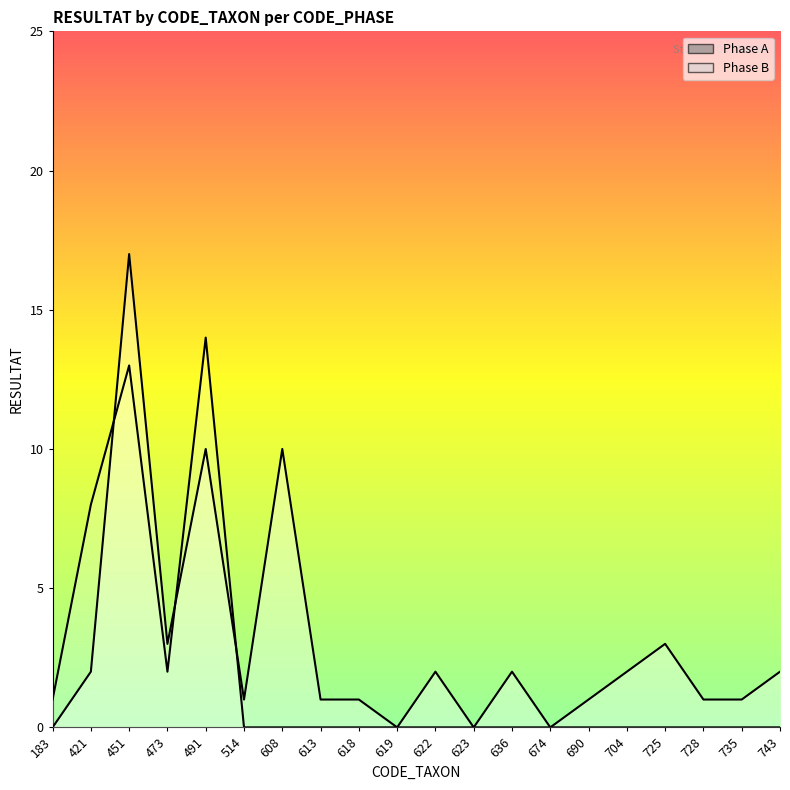

Which label corresponds to the largest value in the chart?

451